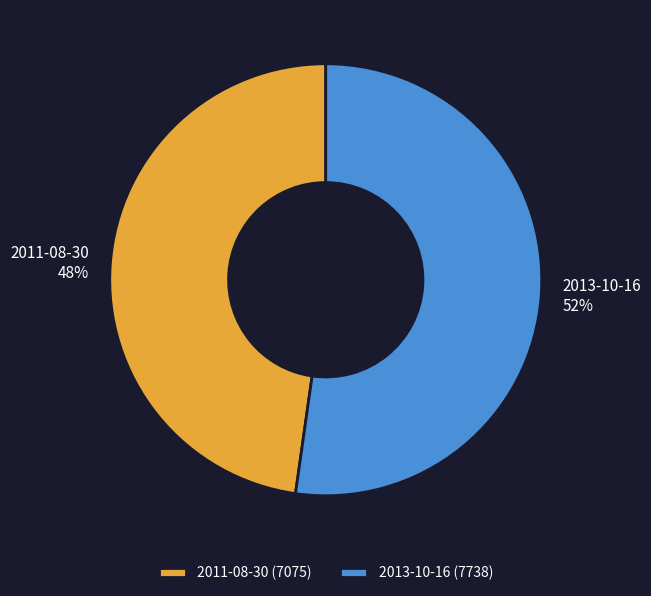

To the nearest percent, what portion does 2013-10-16 represent?

52%